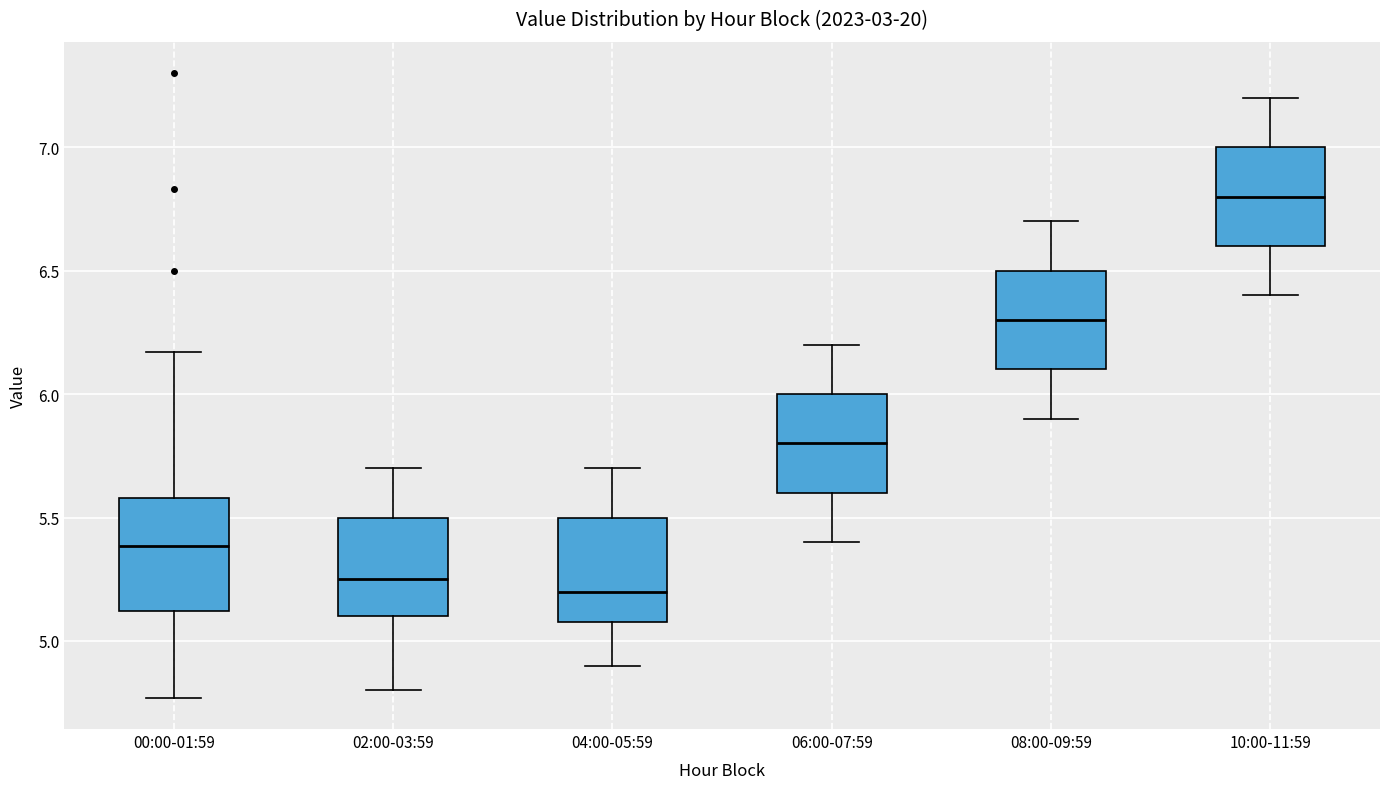

Where does the median line of the box for 04:00-05:59 sit on the y-axis? The values are not printed on the chart, so give them approximately, as read against the axis.

5.20